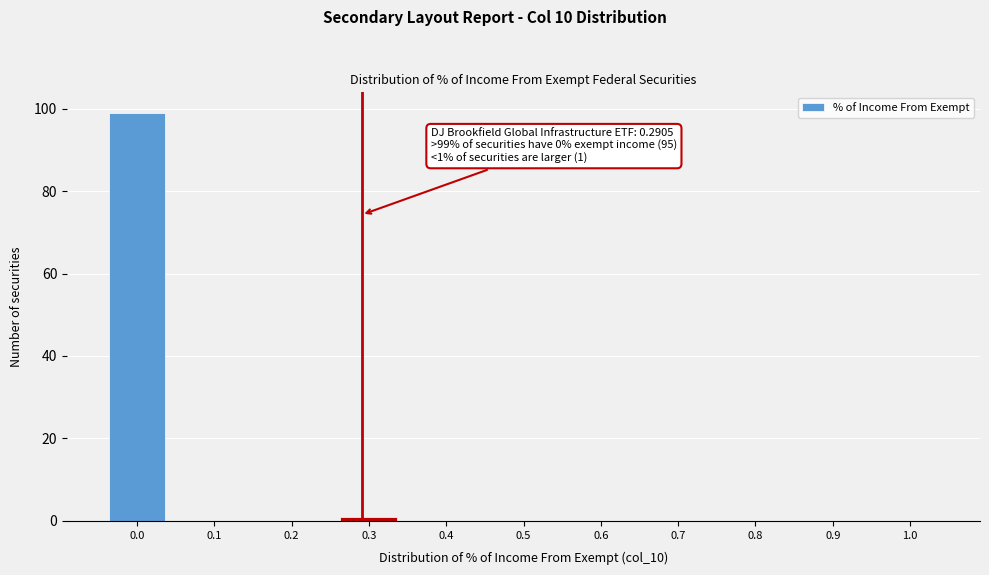

Over which range of the x-axis is the bar tallest?

-0.05 to 0.05